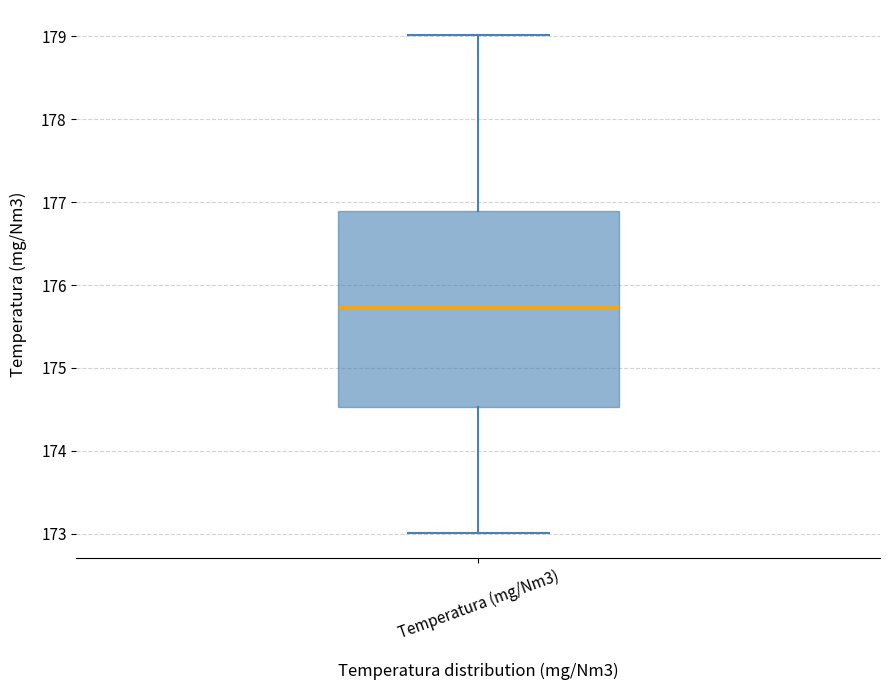

Read this box plot against the y-axis: the position of the median line, the range covered by the box, and the ends of both whiskers. The values are not printed on the chart, so give them approximately, as read against the axis.

median 175.7, box 174.5 to 176.9, whiskers 173.0 to 179.0